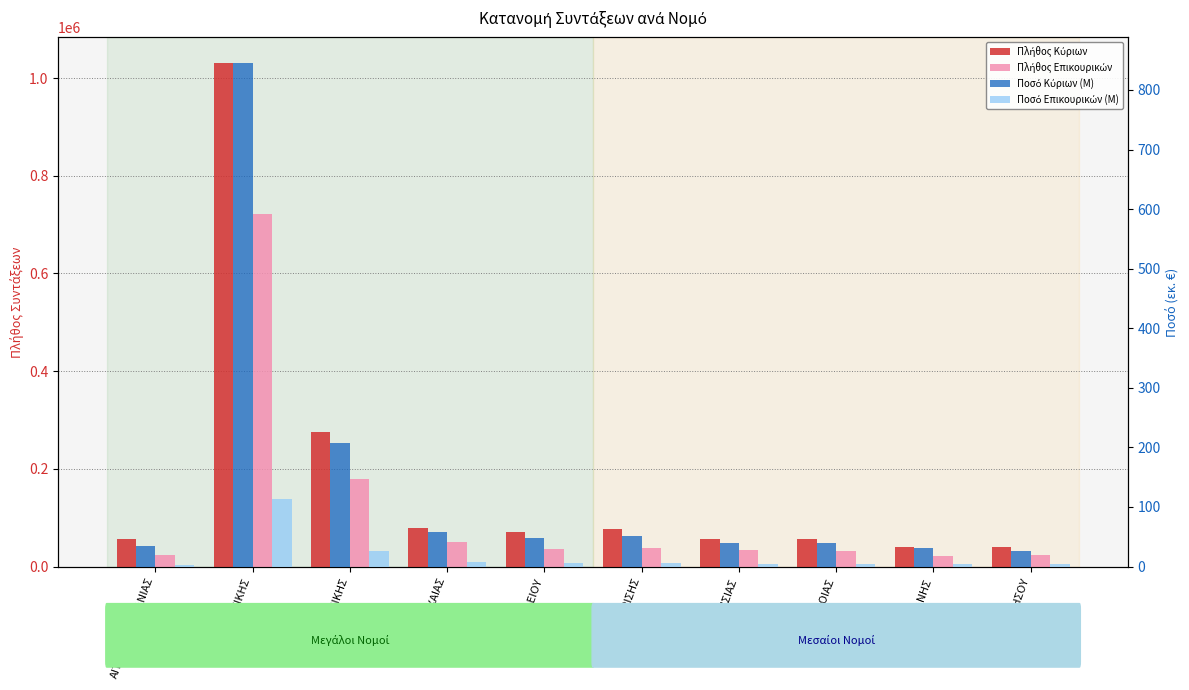

Reading right to left, what are all the values shown in this chart?

Πλήθος Κύριων: 39619.0	40562.0	56263.0	55777.0	76281.0	71497.0	78080.0	275603.0	1031607.0	56108.0
Πλήθος Επικουρικών: 23096.0	21324.0	31853.0	33823.0	38118.0	36311.0	50554.0	178213.0	721688.0	22878.0
Ποσό Κύριων (M): 26.9	31.0	40.0	40.3	51.1	48.6	57.3	206.9	845.9	34.9
Ποσό Επικουρικών (M): 3.6	3.9	5.0	5.1	5.7	5.5	7.5	26.8	113.2	3.4